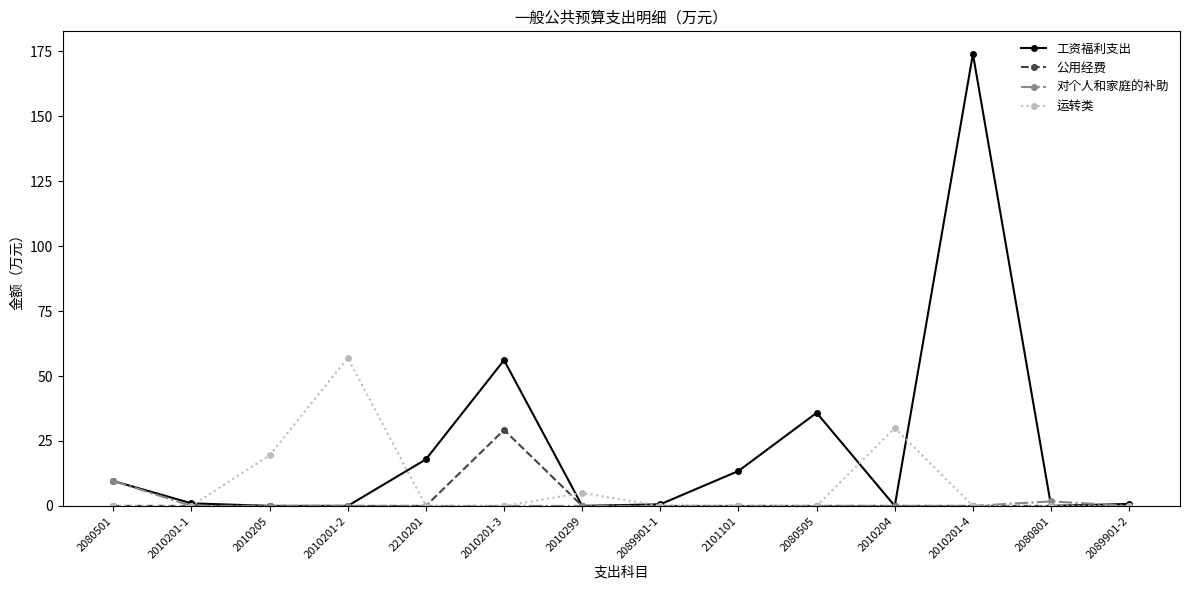

Which series has the largest range (max minus min)?

工资福利支出